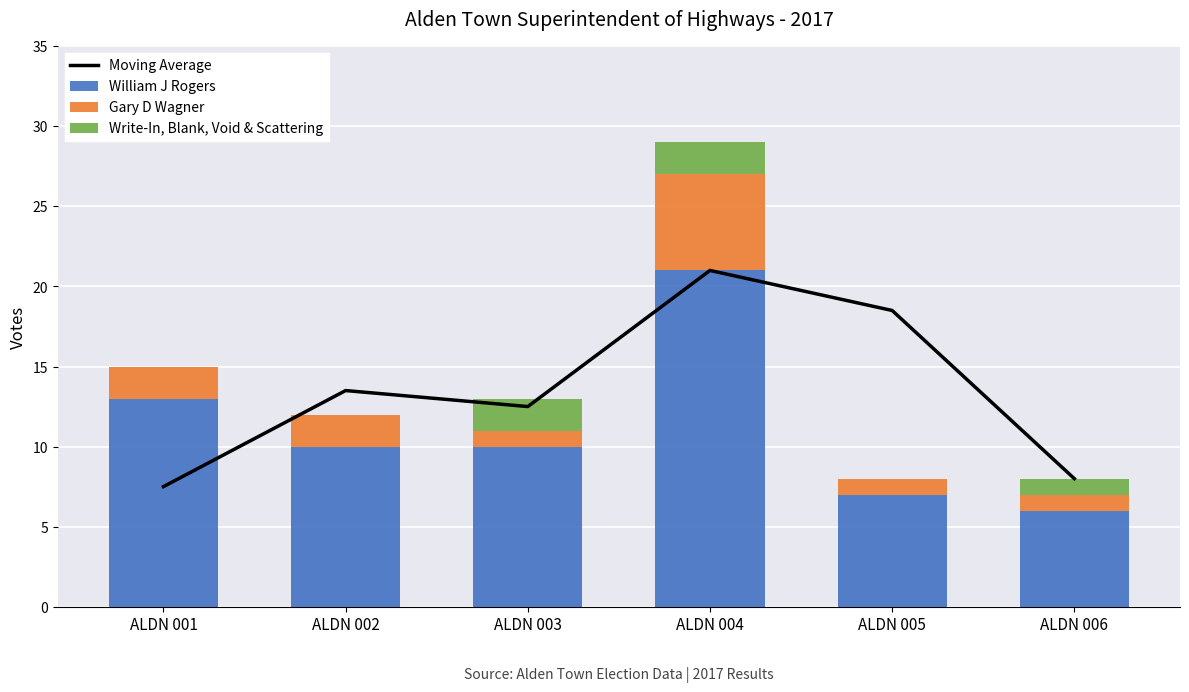

Which has a higher value, ALDN 005 or ALDN 001?

ALDN 005